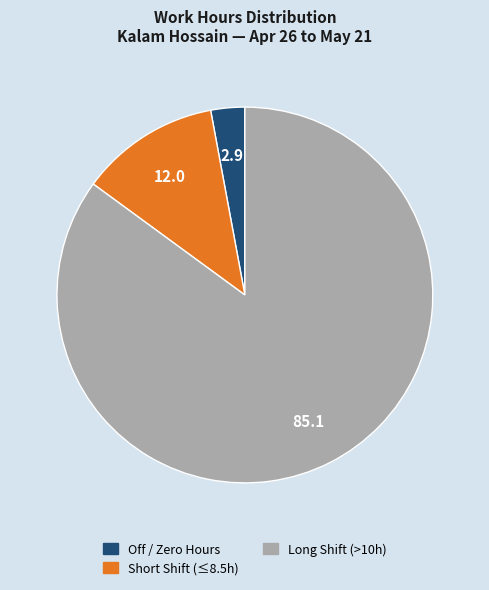

Does any single category account for the majority?

Yes